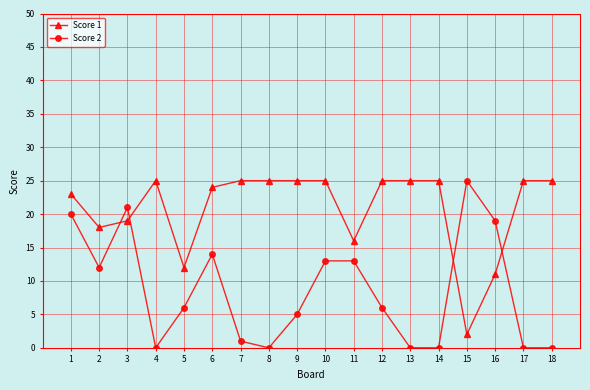

At which label does Score 2 reach its peak?

15